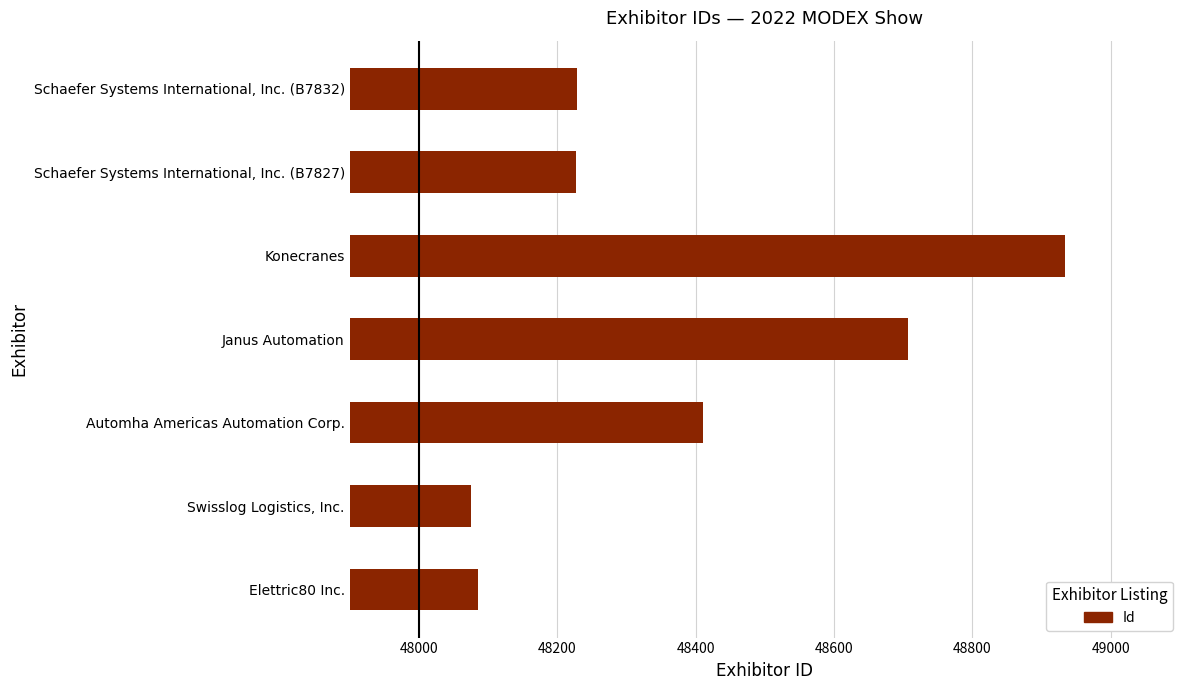

List the labels in order of value, smallest first.

Swisslog Logistics, Inc., Elettric80 Inc., Schaefer Systems International, Inc. (B7827), Schaefer Systems International, Inc. (B7832), Automha Americas Automation Corp., Janus Automation, Konecranes